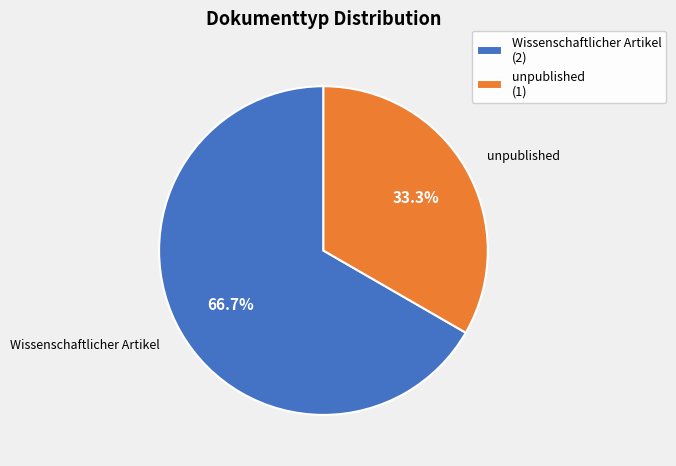

Which category has the smallest portion of the pie?

unpublished